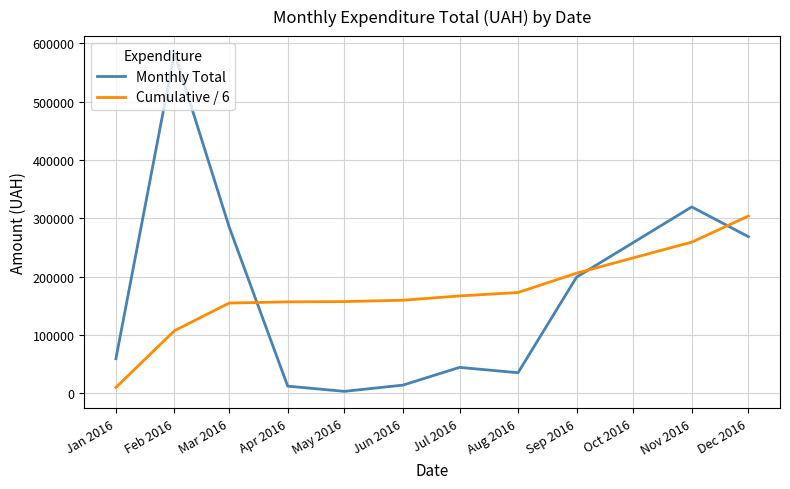

At which label does Cumulative / 6 reach its minimum?

Jan 2016